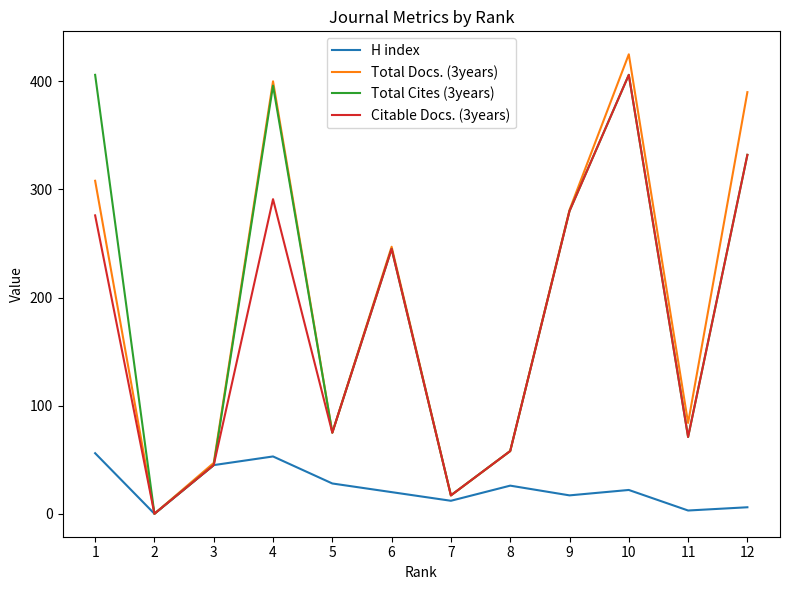

What is the total value across all series at 4?

1140